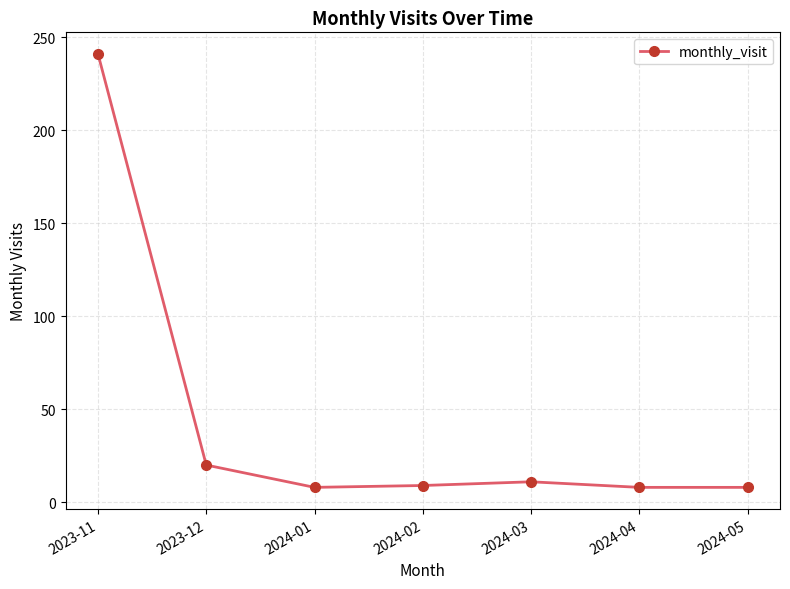

What is the label of the 1st point from the left?

2023-11